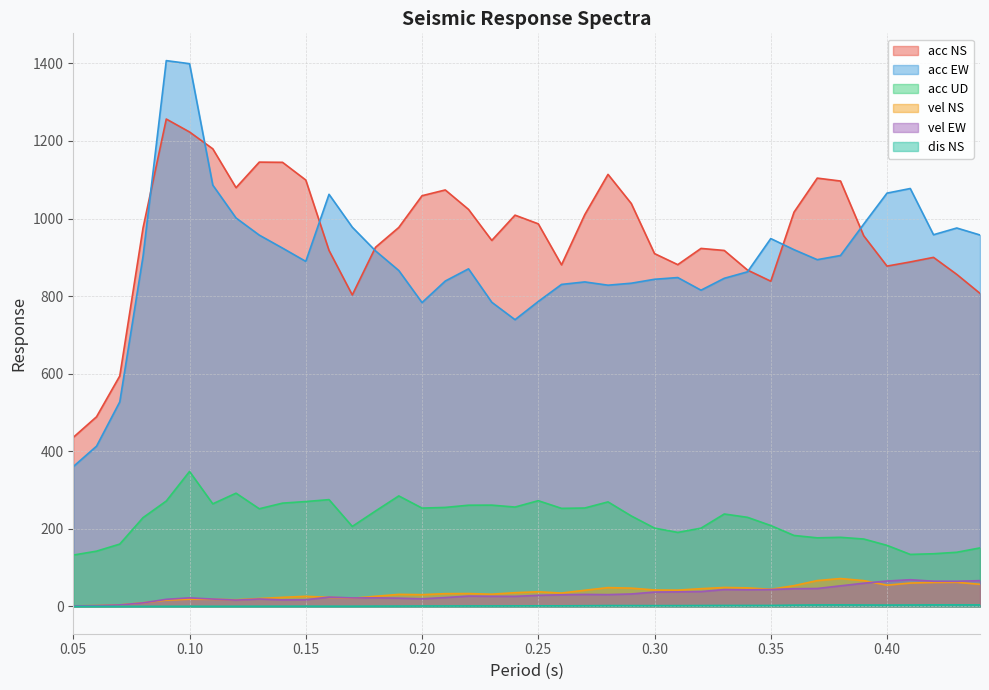

True or false: dis NS and acc UD intersect in this chart.

False